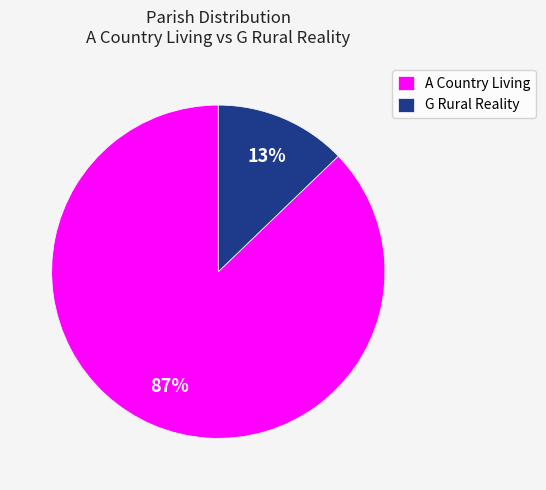

To the nearest percent, what is the average slice percentage?

50%